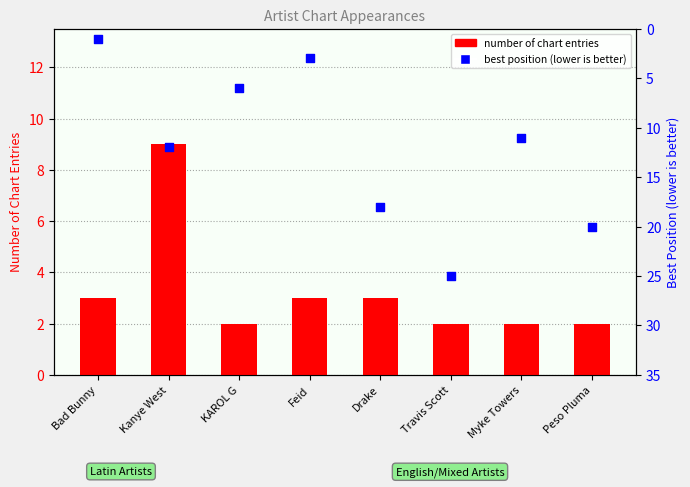

At which category is the sum across all series the highest?

Travis Scott